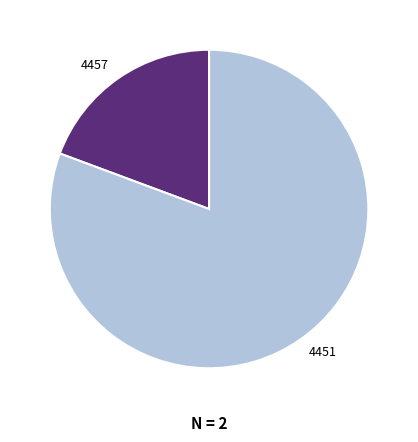

How many segments does this pie chart have?

2